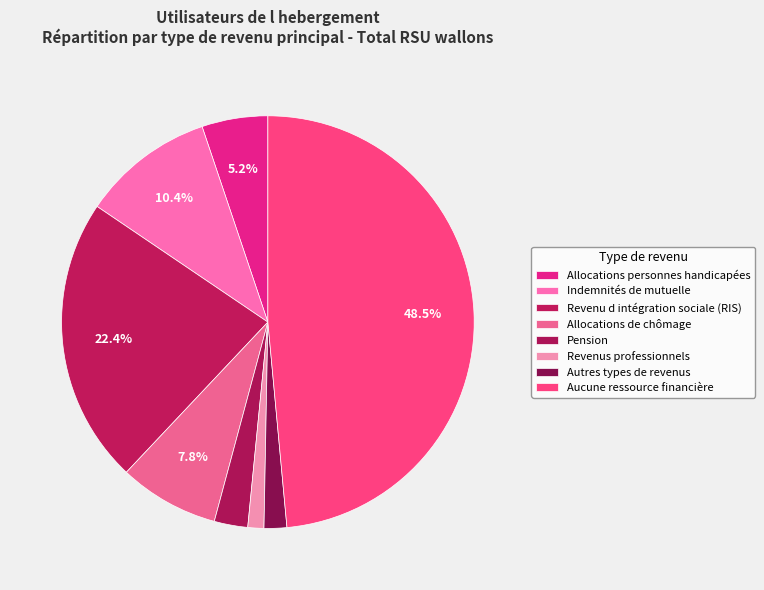

To the nearest percent, what percentage of the pie is Aucune ressource financière?

49%